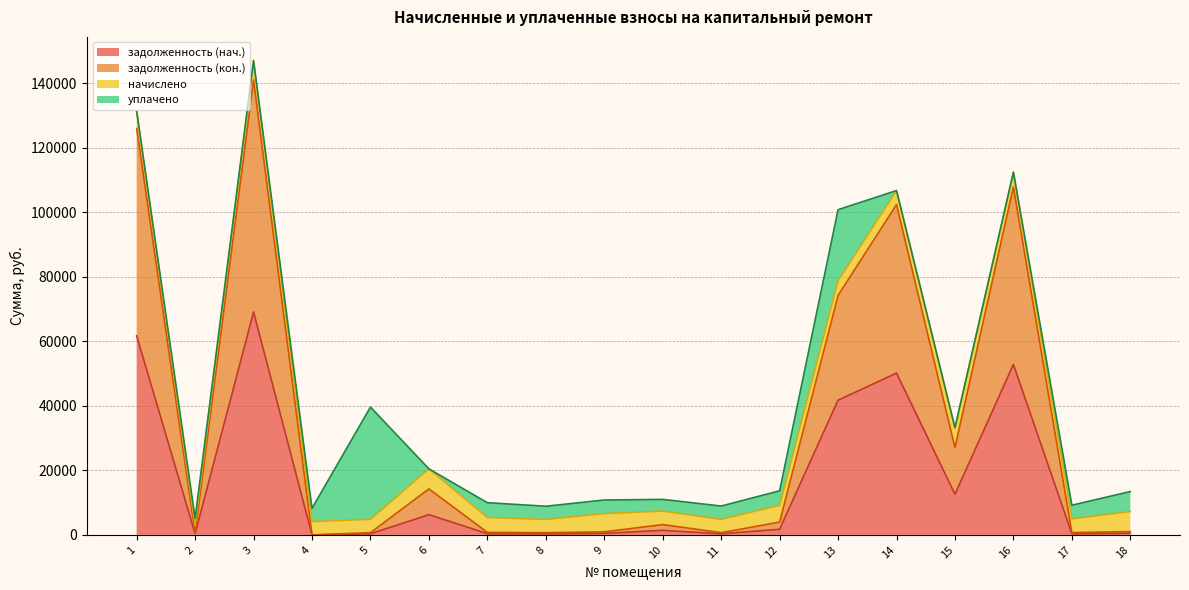

How many lines are shown in the chart?

4